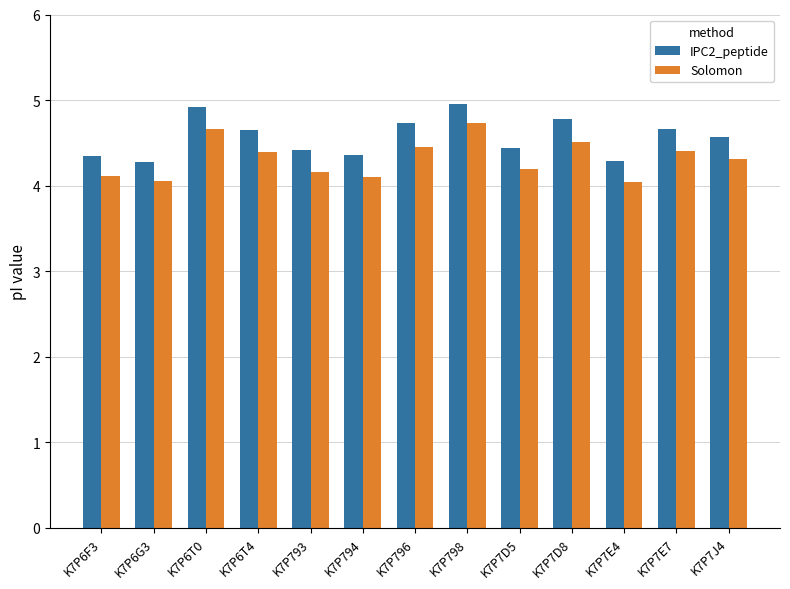

What is the maximum value for Solomon?

4.7